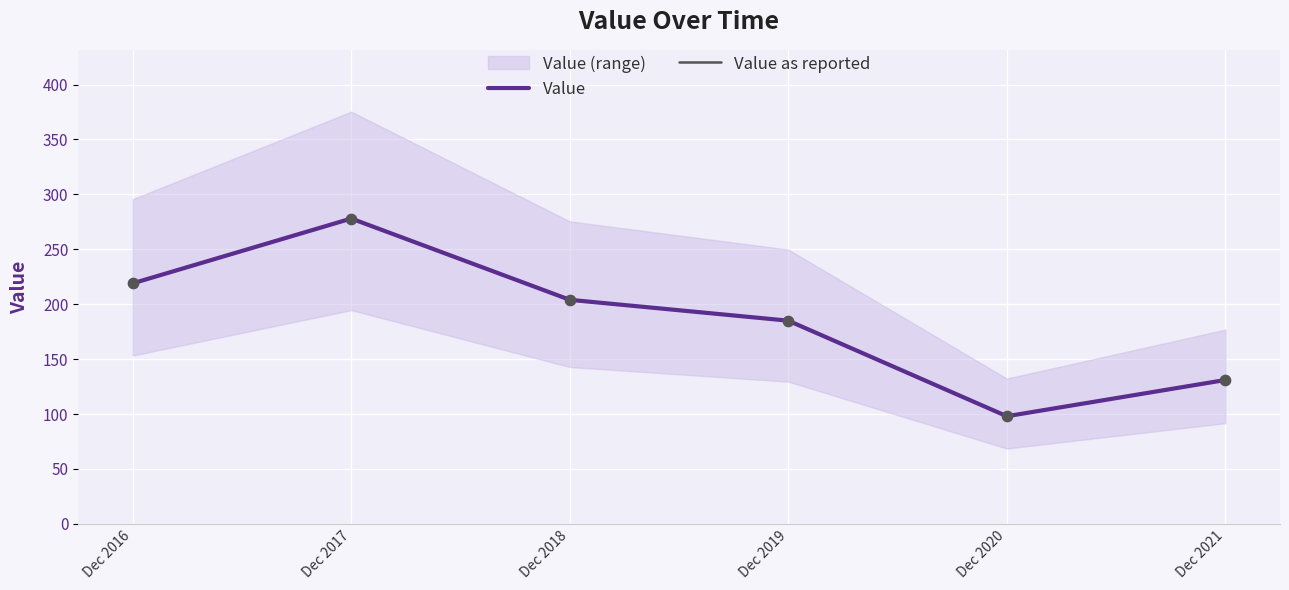

Which series has the largest Y range (max minus min)?

Value